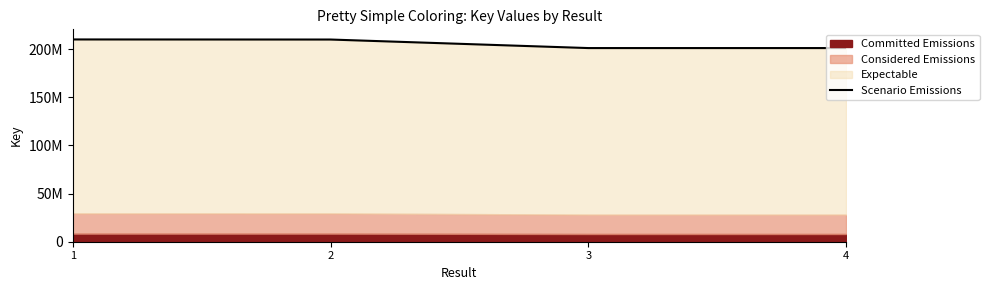

Approximately how many times larger is the value at 1 compared to 3?

1.0